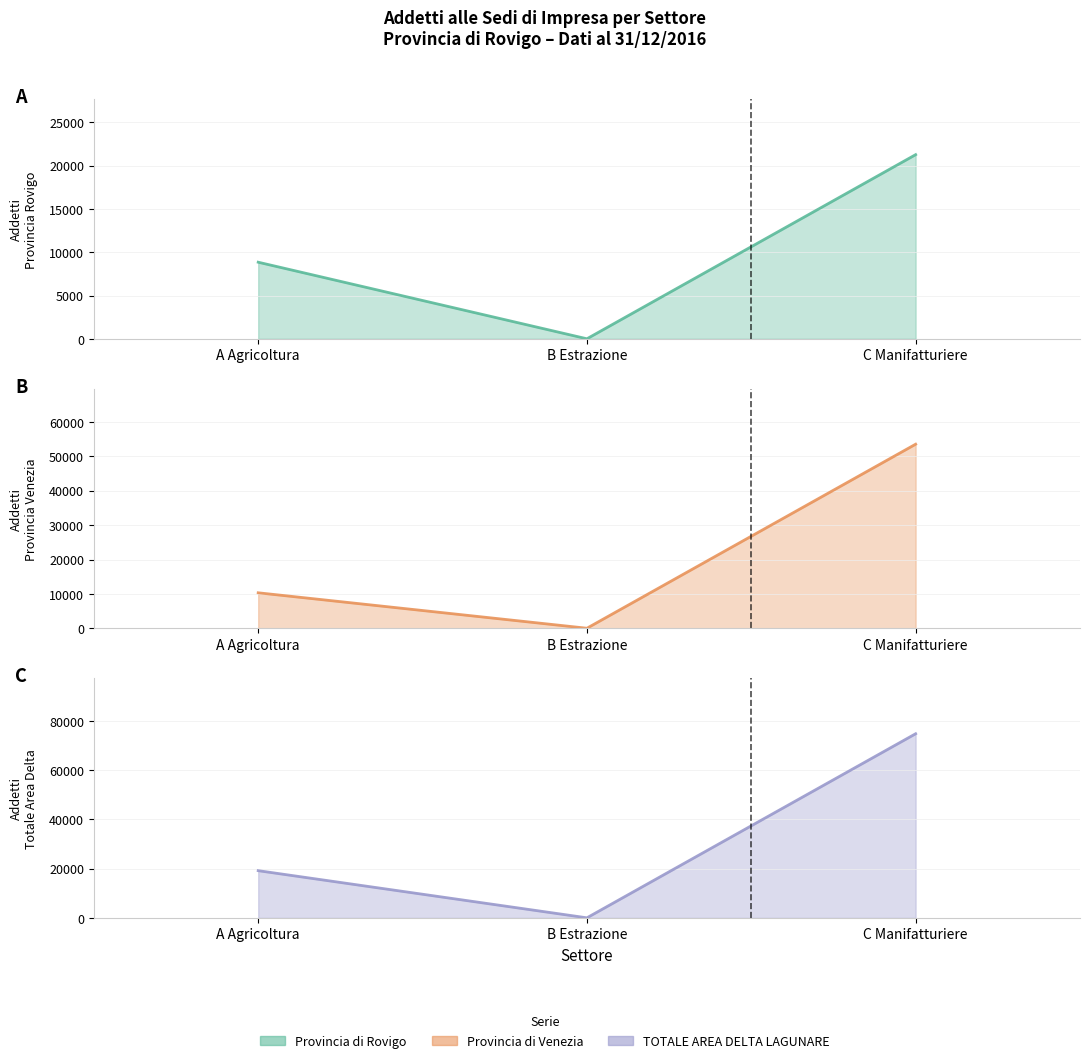

Which series has the largest range (max minus min)?

TOTALE AREA DELTA LAGUNARE